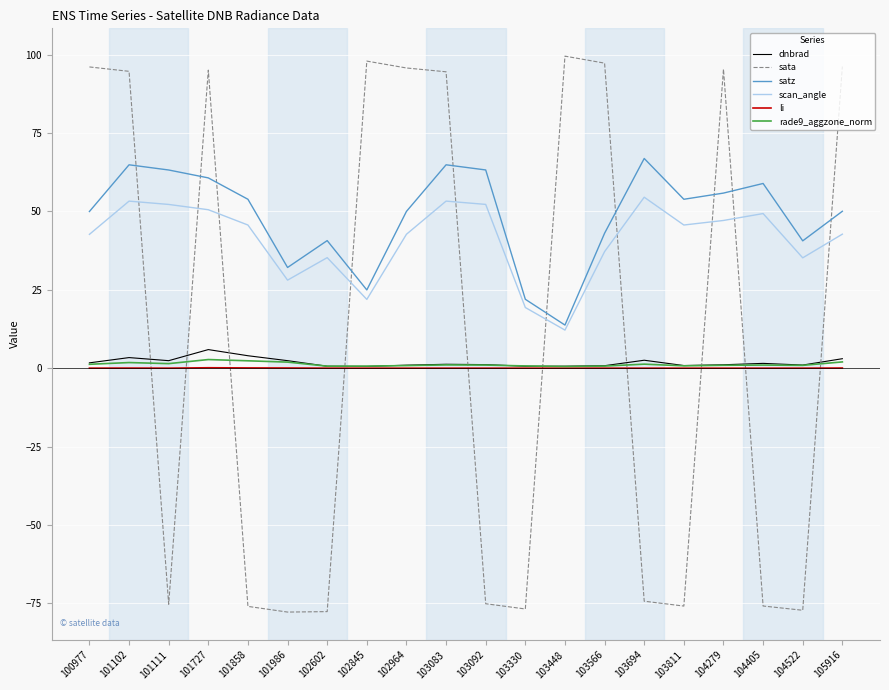

What is the minimum value shown in the chart?

-77.8